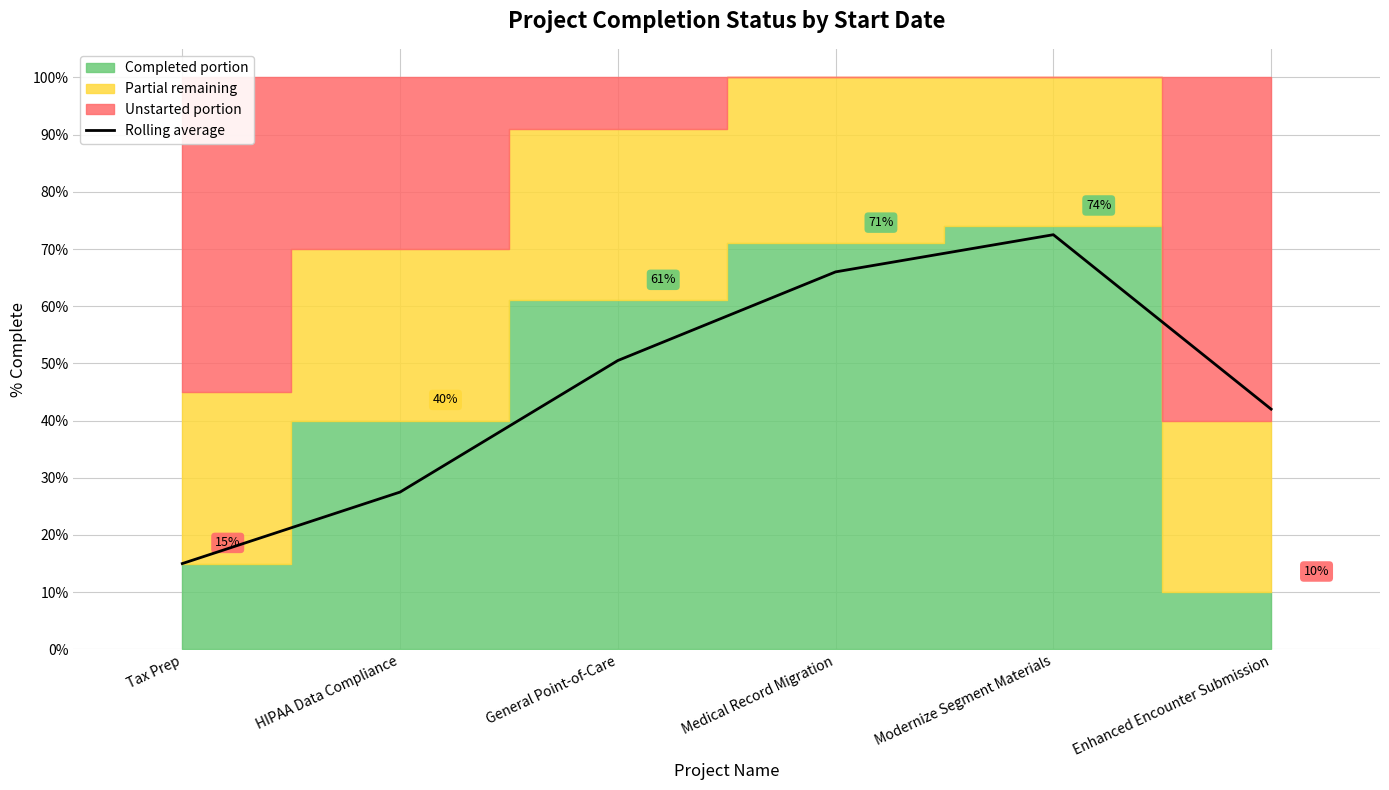

How many interior local peaks (higher than both neighbors) does the data have?

1